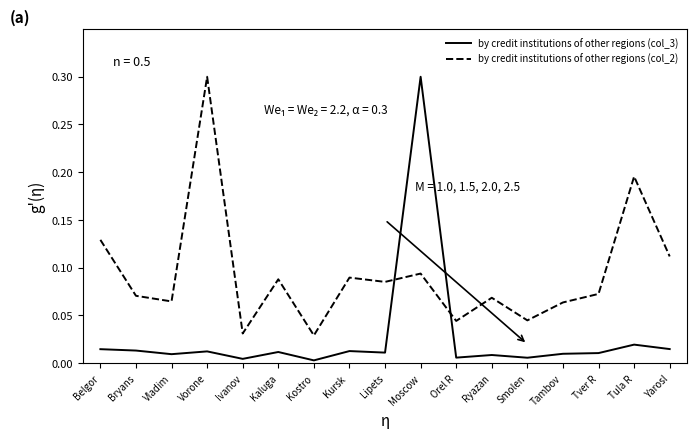

Is this an area chart (filled region under the line)?

No